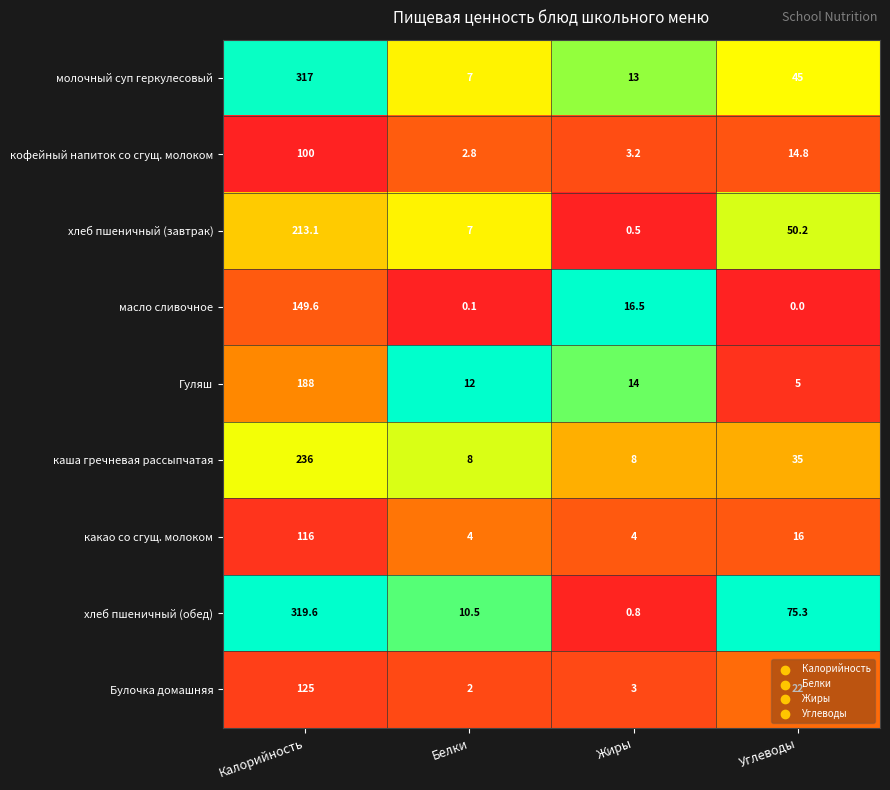

Which category has the highest value in the хлеб пшеничный (обед) series?

Калорийность